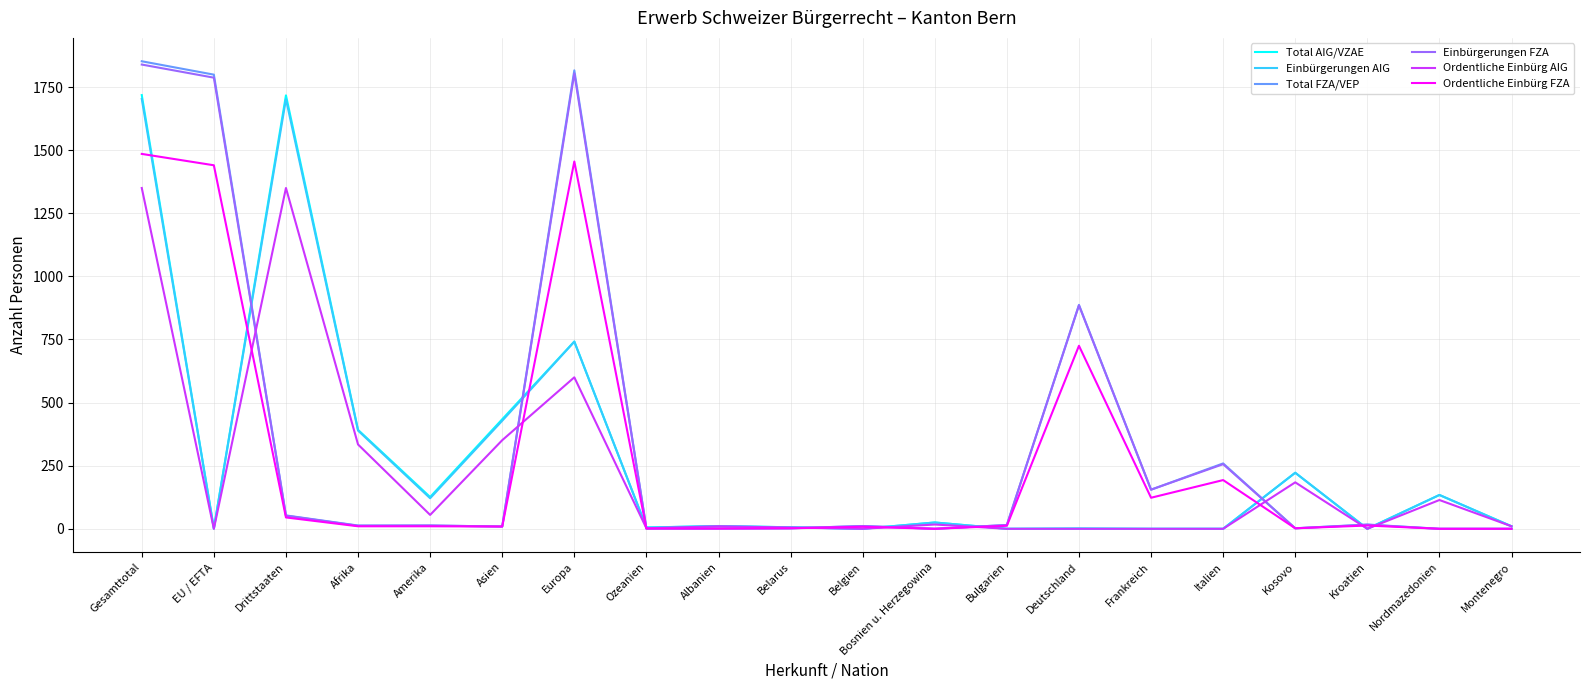

What position from the left is Belgien?

11